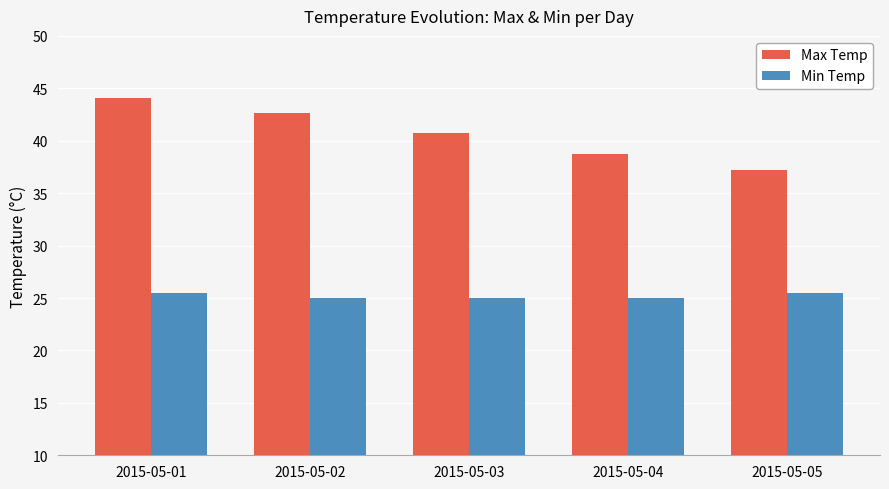

List the series in order of their peak value, lowest first.

Min Temp, Max Temp